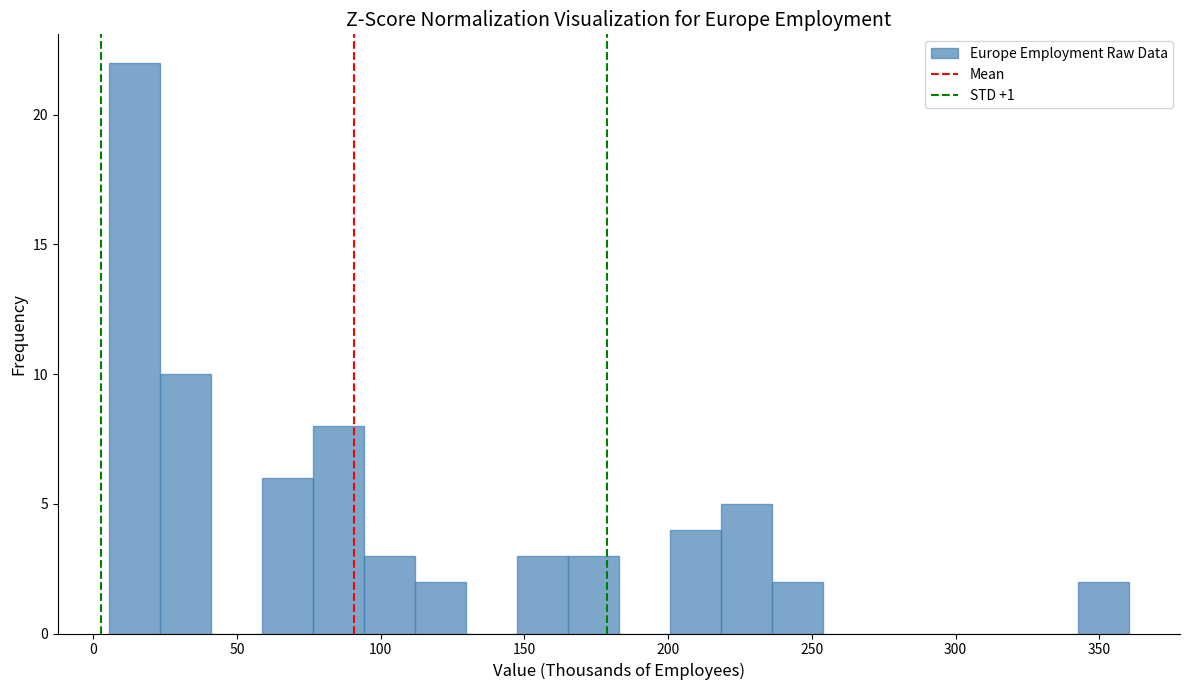

Read against the x-axis, roughly where is the centre of the tallest bar?

15